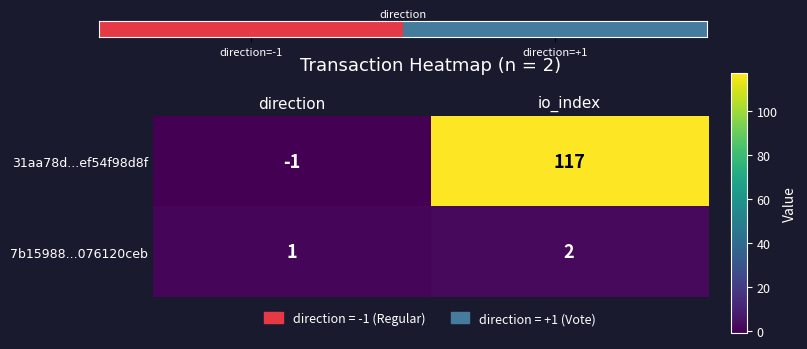

The value of 7b15988...076120ceb at direction is 1. True or false?

True